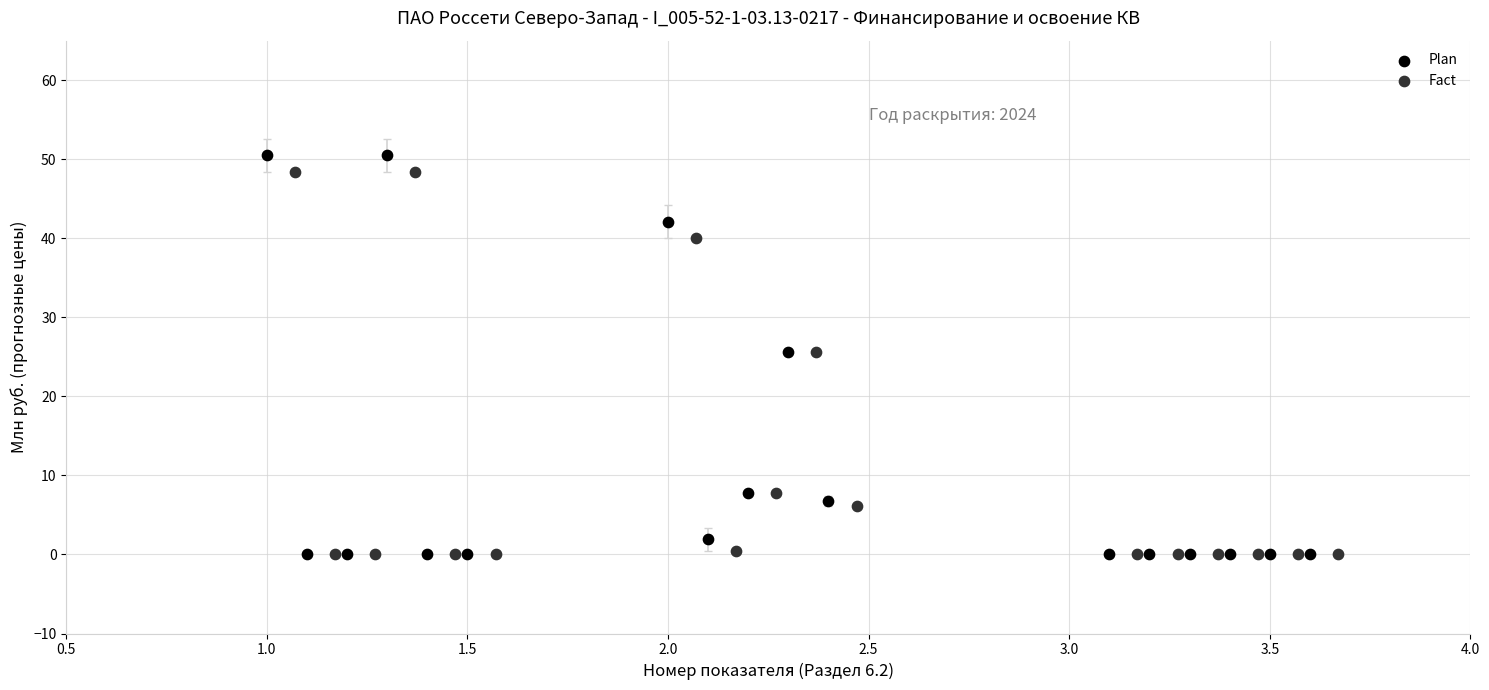

Which series has the largest Y range (max minus min)?

Plan